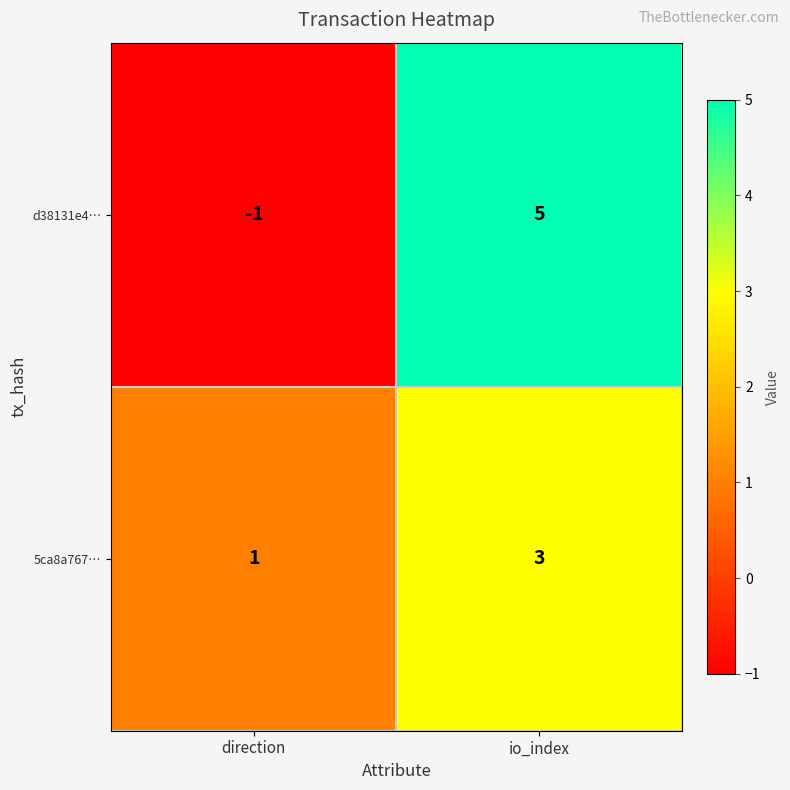

Rank the series at io_index from lowest to highest value.

5ca8a767…, d38131e4…